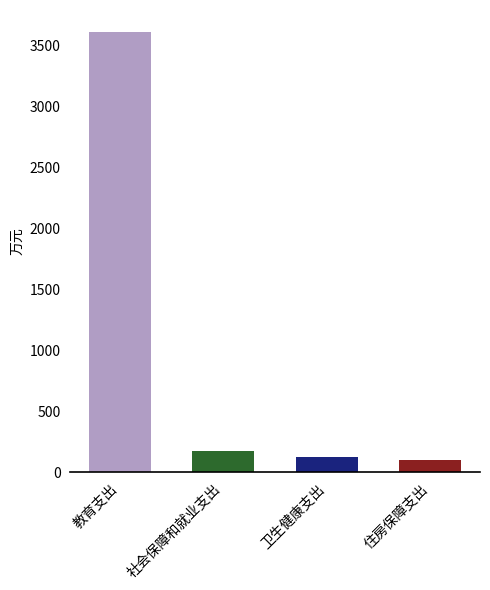

Where does the data first go above 168?

教育支出